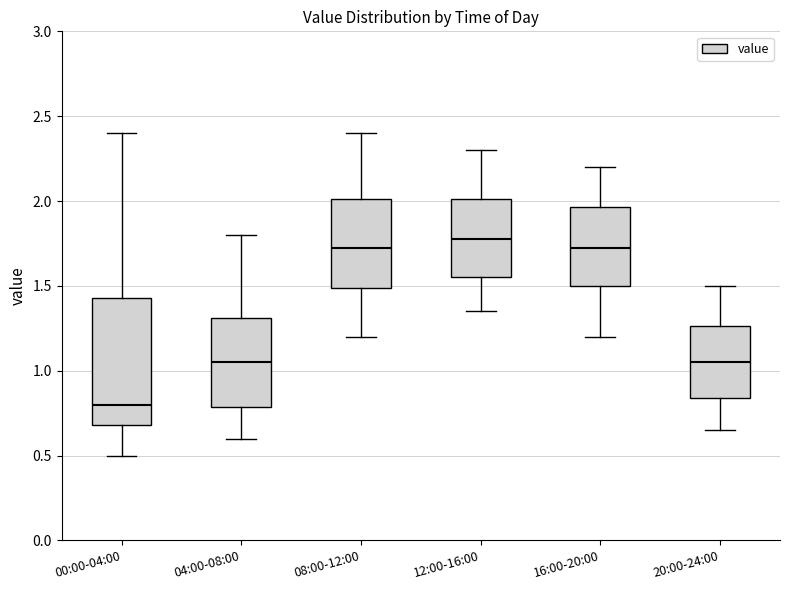

Which box is the tallest, from its lower edge to its upper edge?

00:00-04:00